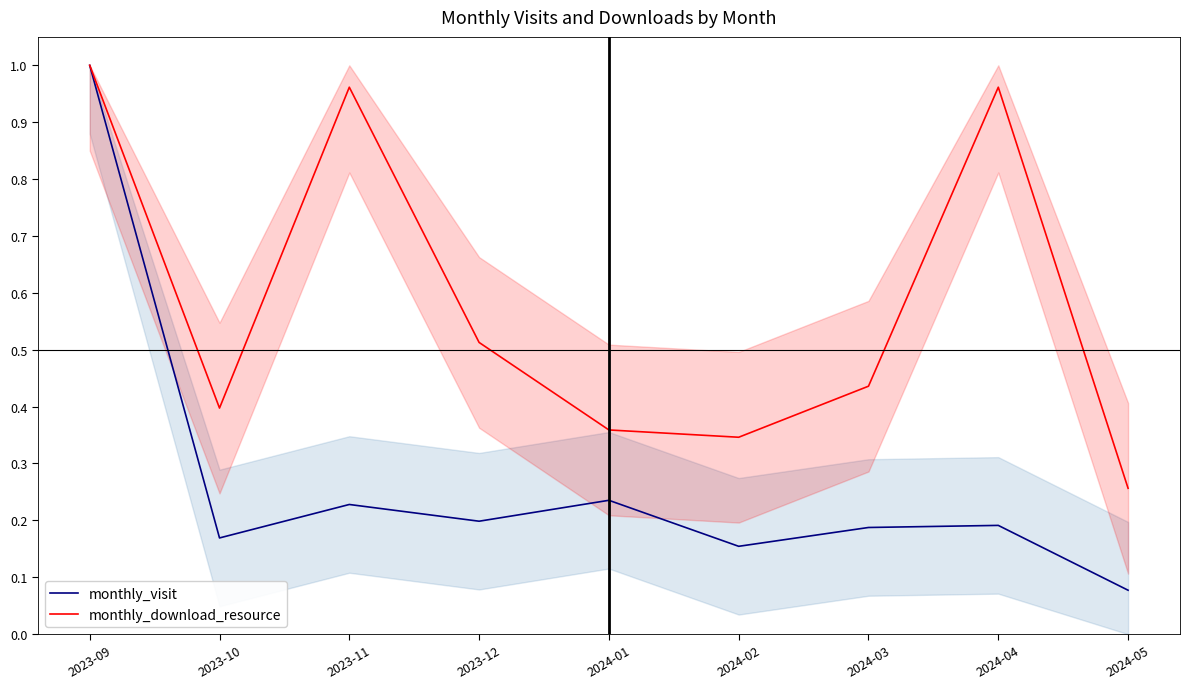

What value does the monthly_visit series have at 2024-02?

0.2